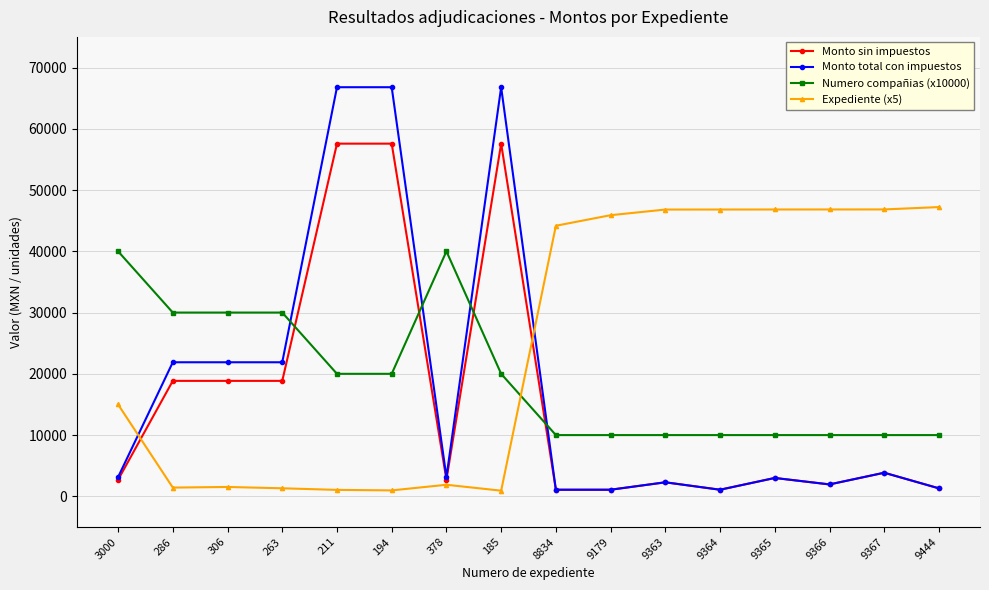

Is the value of Monto sin impuestos at 378 greater than the value of Numero compañias (x10000) at 9365?

No